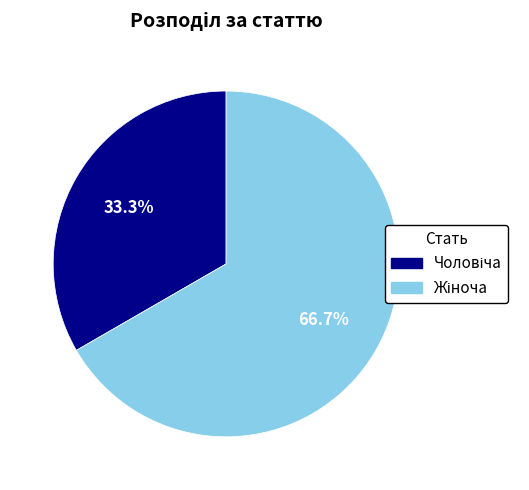

Is there any slice that represents more than half of the pie?

Yes